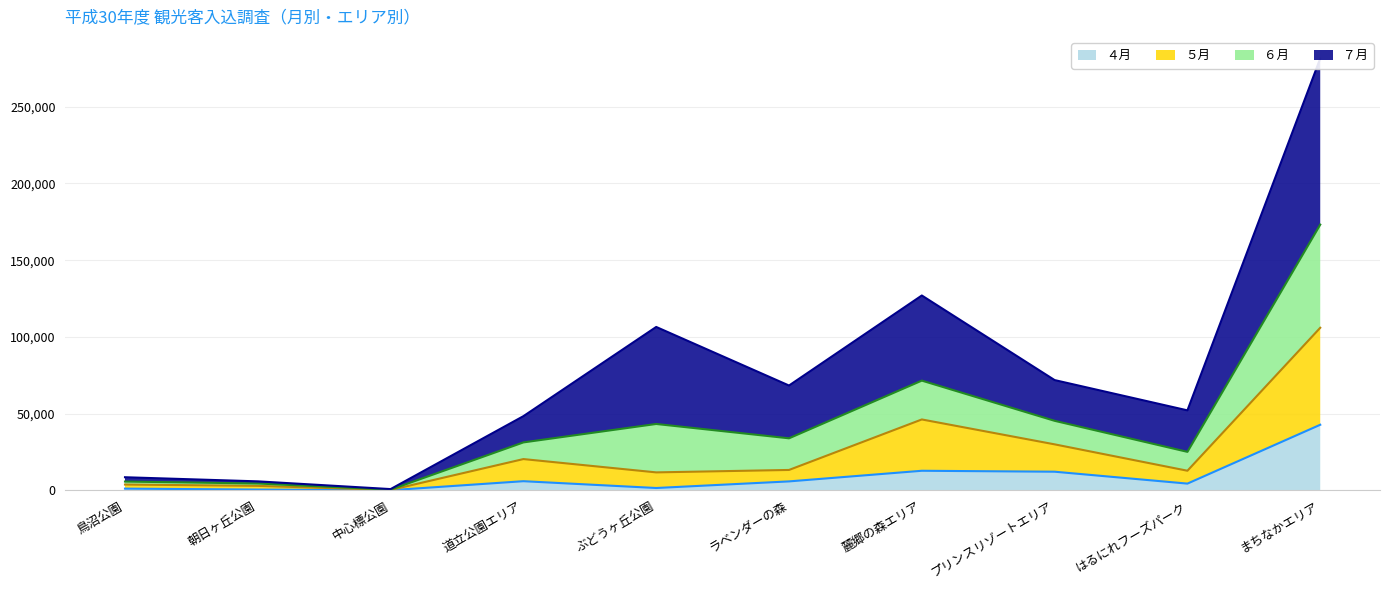

What is the difference between the second highest and second lowest values in the ４月 series?

12264